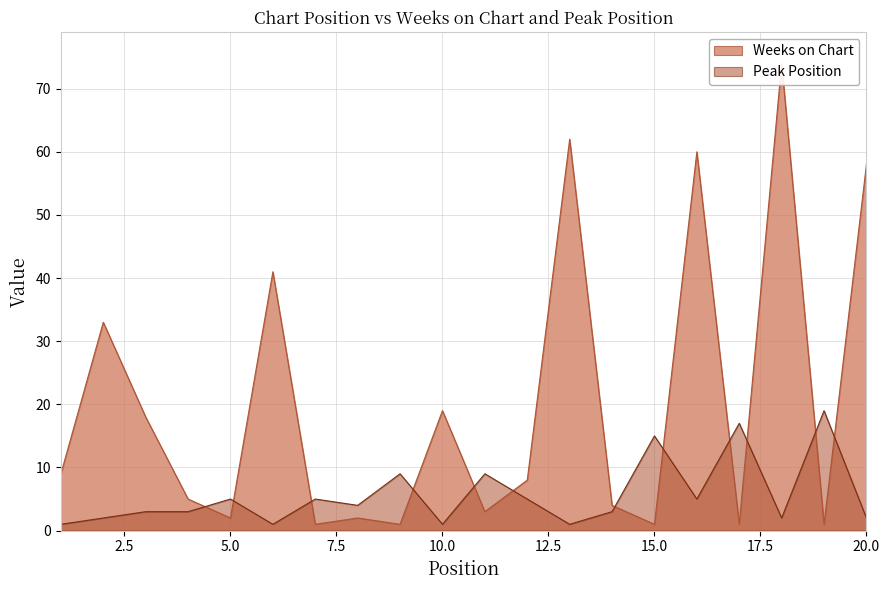

Which category has the lowest value in the Weeks on Chart series?

7